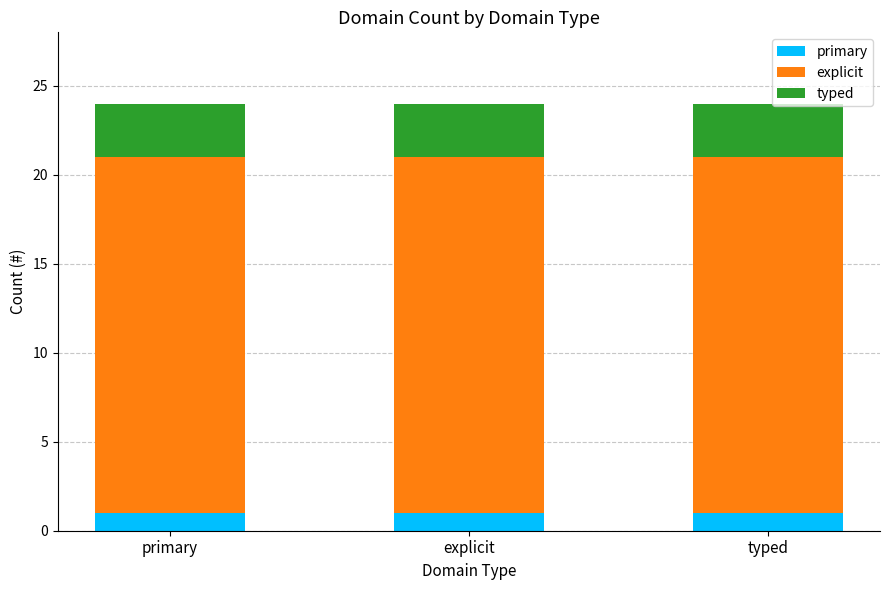

What is the total value across all series at explicit?

24